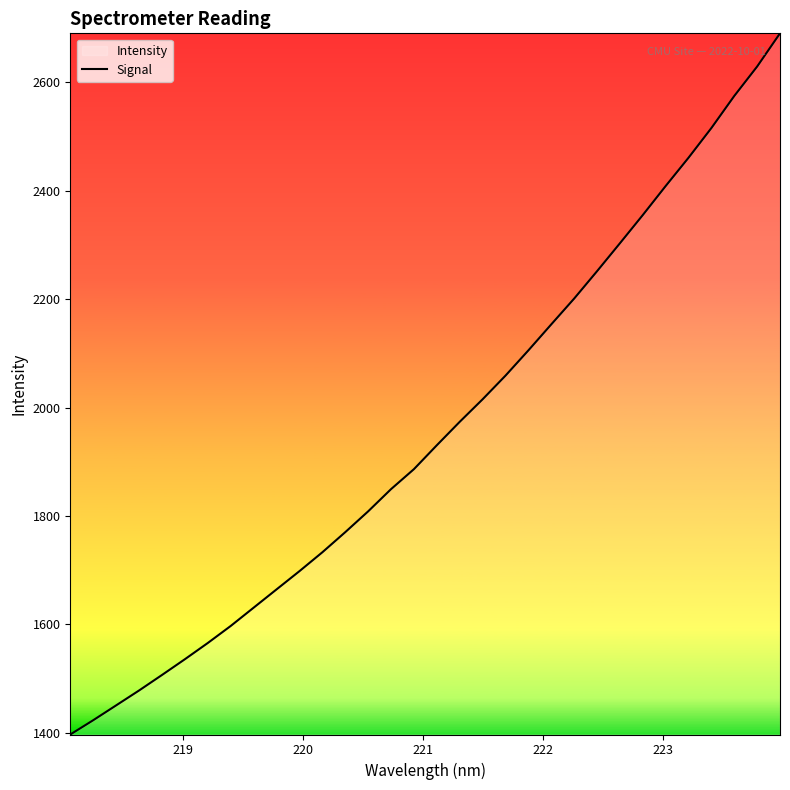

What is the value of the 26th point from the left?

2354.8